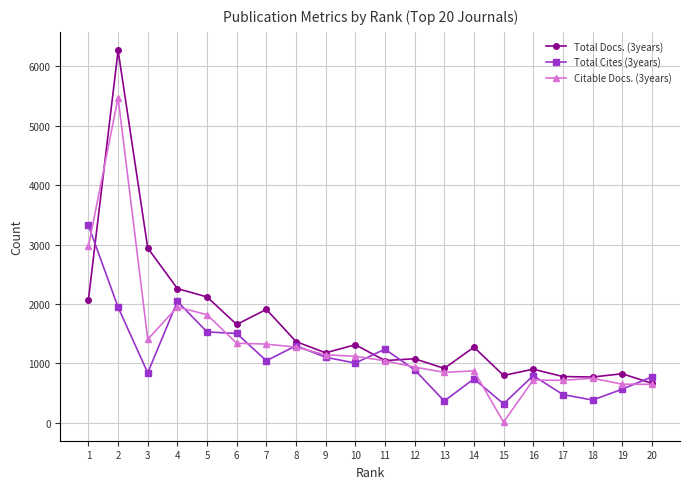

True or false: Citable Docs. (3years) has more than 0 points higher than both neighbors.

True